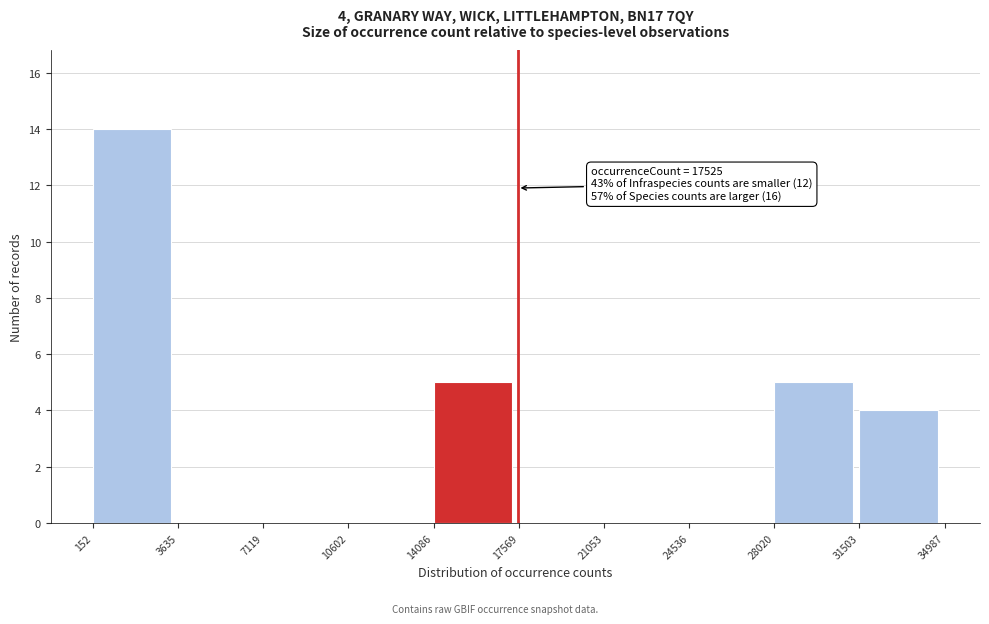

Which range on the x-axis has the tallest bar?

152 to 3635